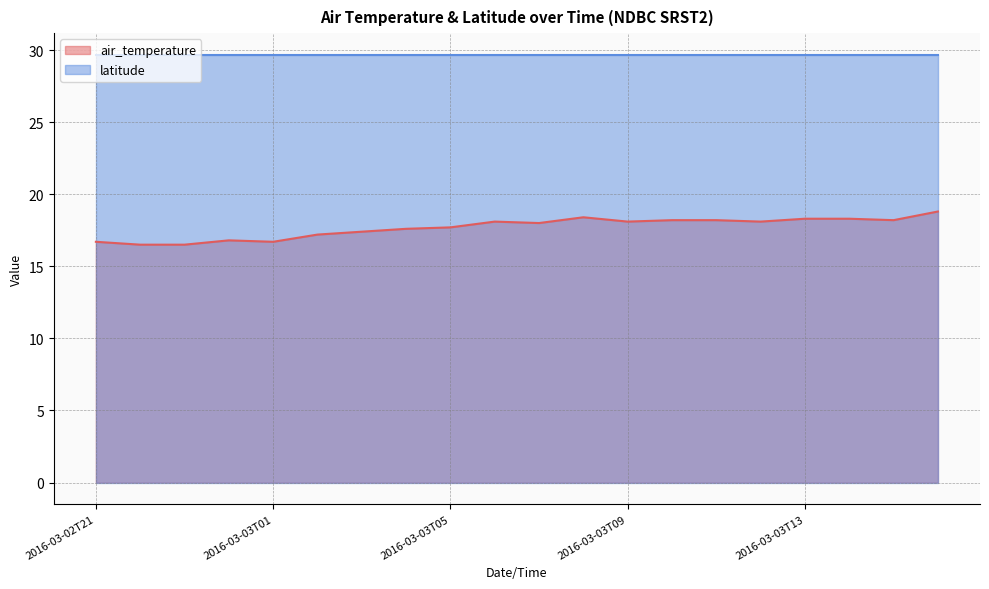

How many data points does each series have?

20